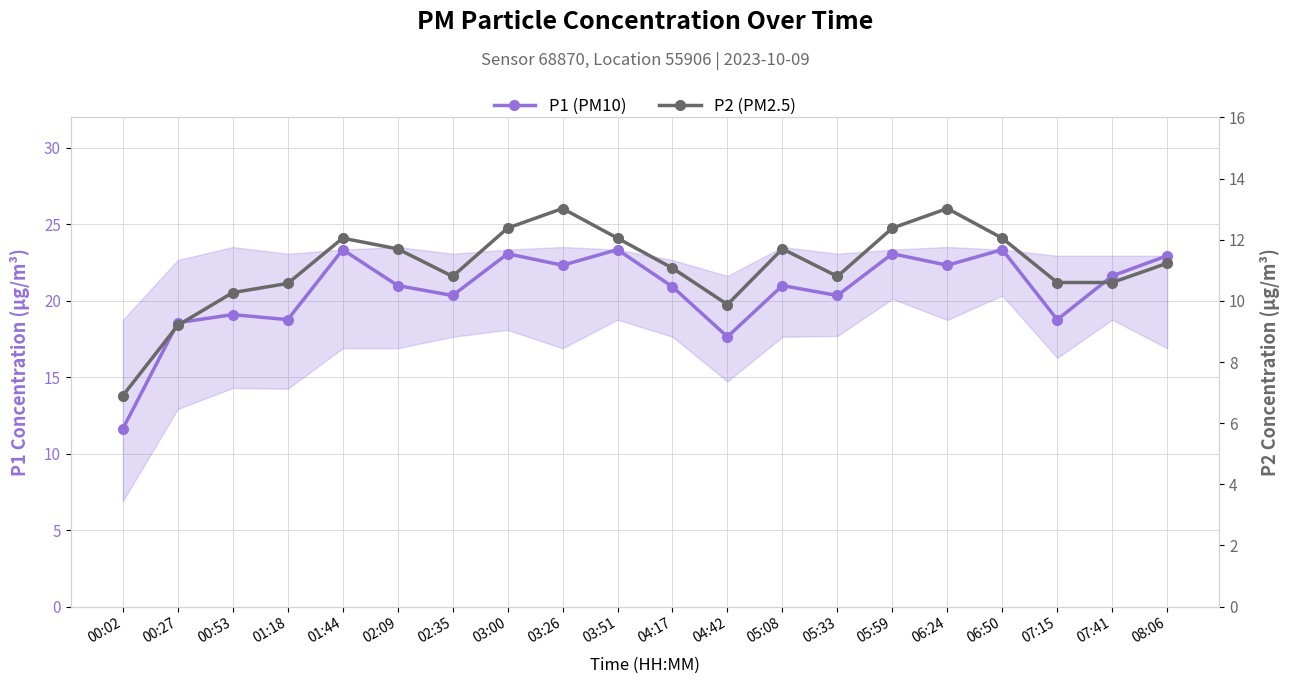

What is the maximum value for P1 (PM10)?

23.4